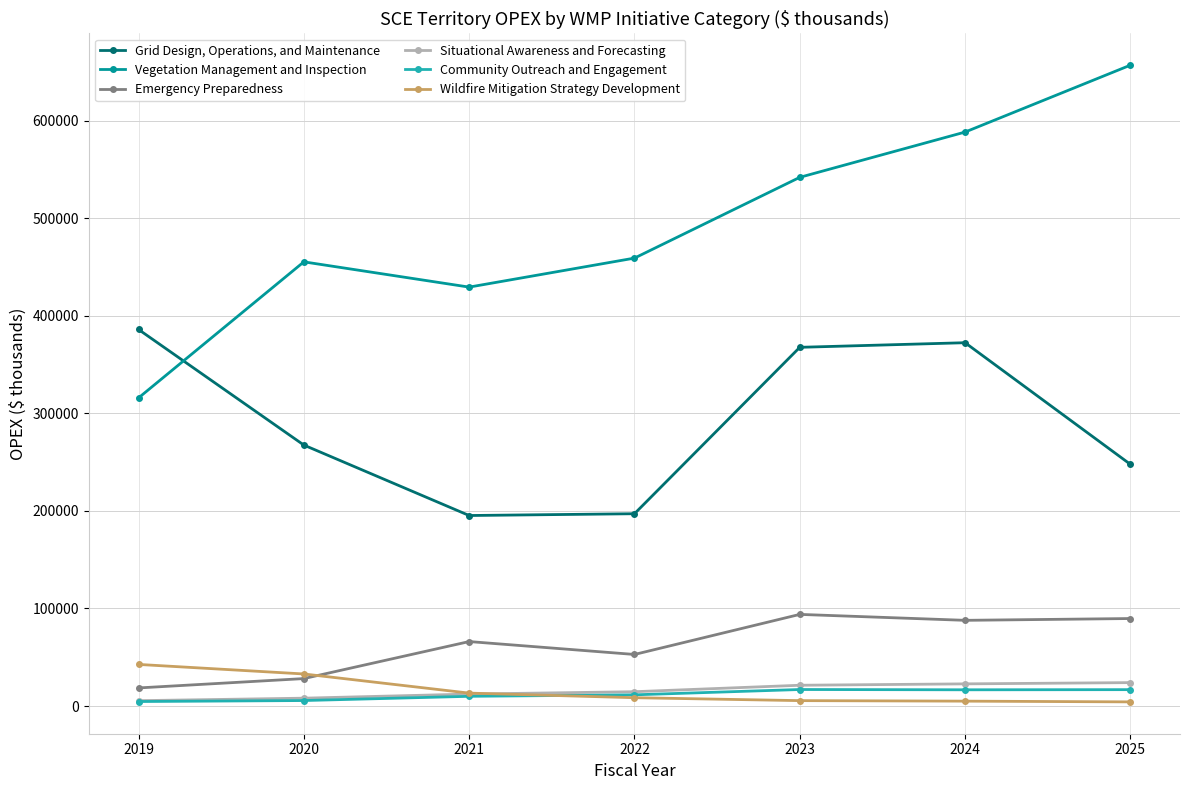

Is the value of Emergency Preparedness at 2019 greater than the value of Grid Design, Operations, and Maintenance at 2023?

No